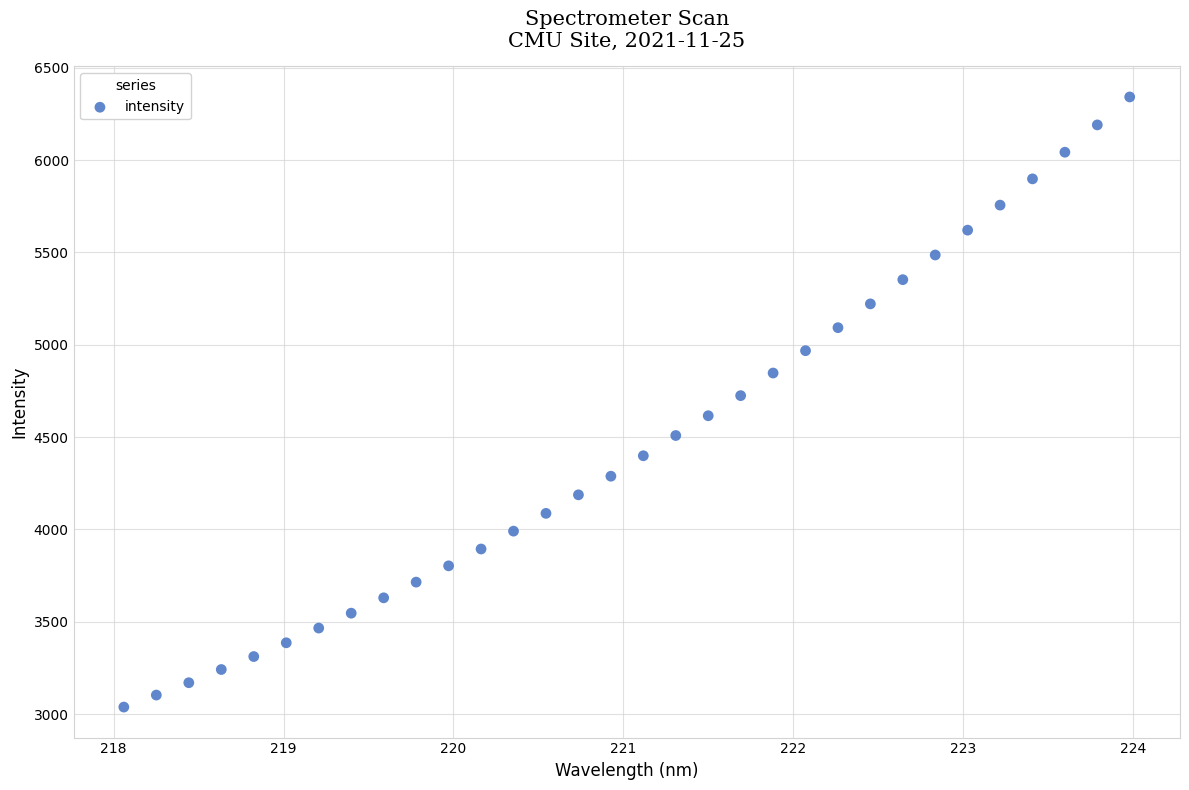

What is the range of Y values (max minus min)?

3303.5